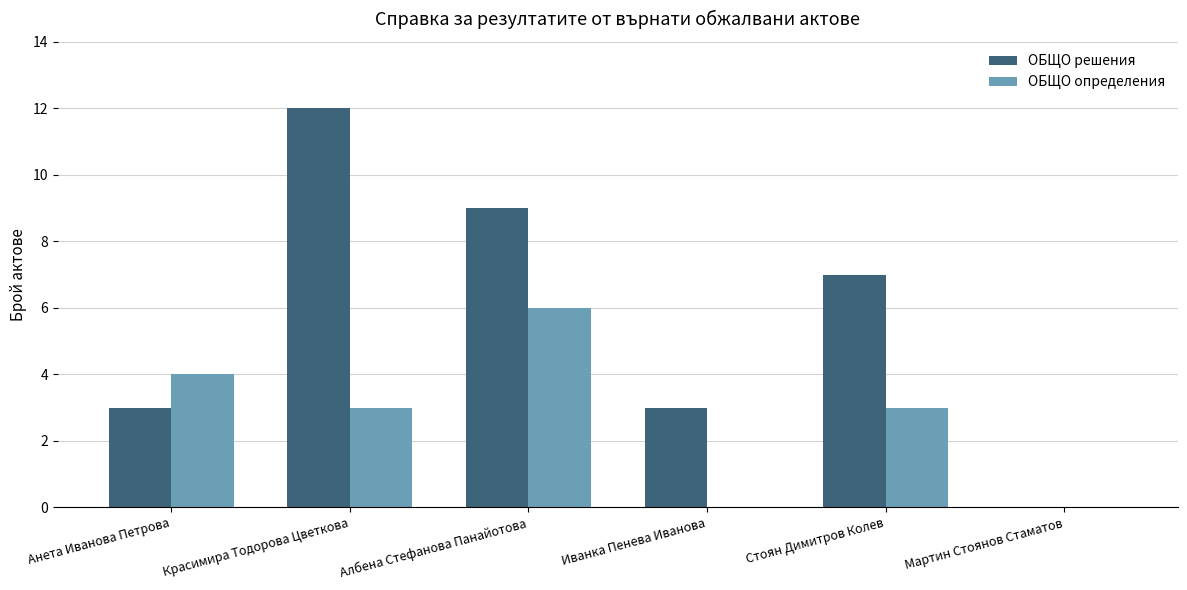

True or false: ОБЩО решения has a value of 0 at Мартин Стоянов Стаматов.

True